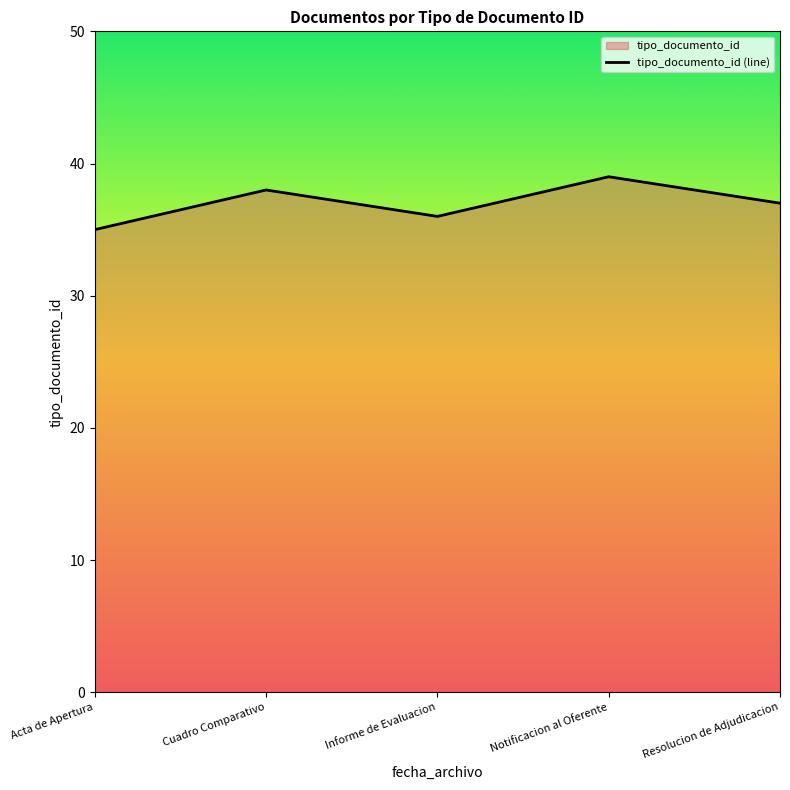

Reading left to right, list all the values displayed in this chart.

Acta de Apertura=35	Cuadro Comparativo=38	Informe de Evaluacion=36	Notificacion al Oferente=39	Resolucion de Adjudicacion=37